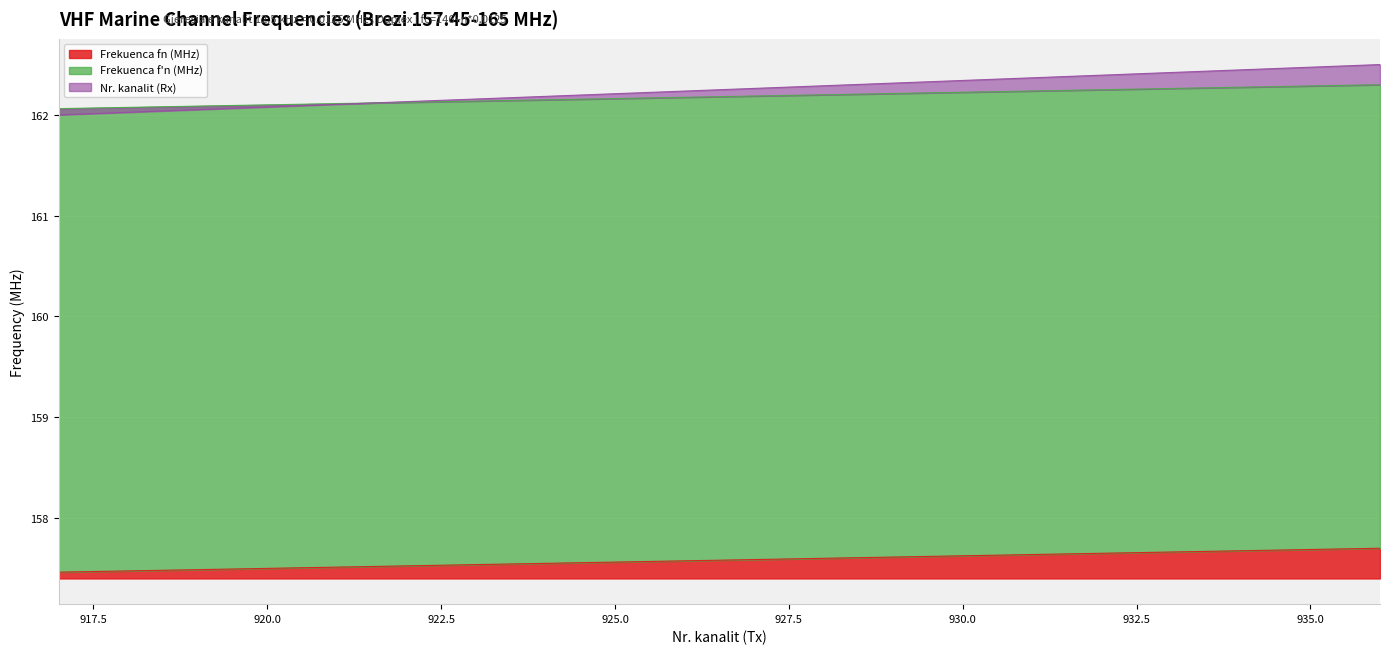

How many Frekuenca fn (MHz) values are between 157 and 158?

20